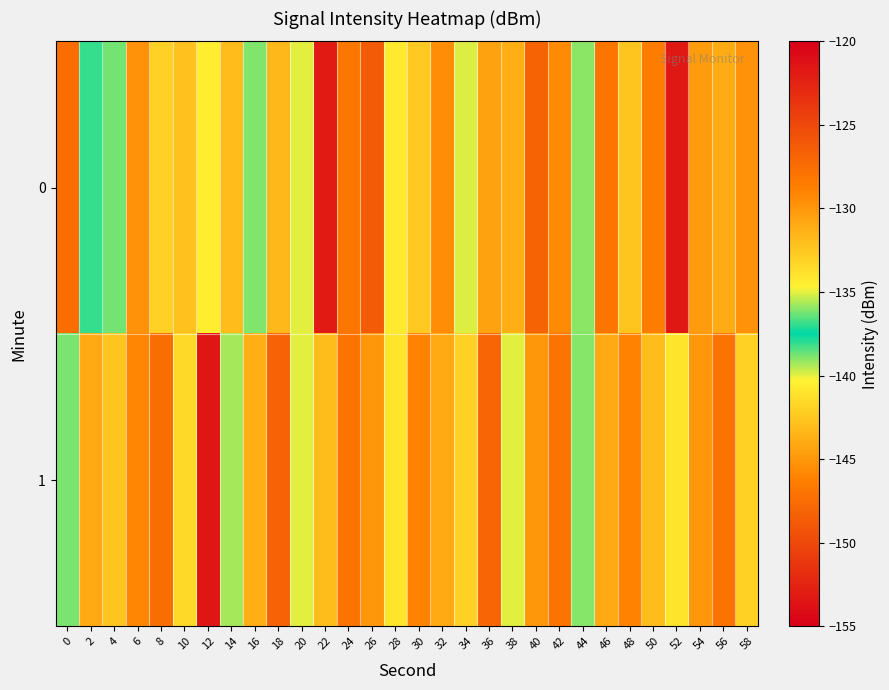

Rank the series by their maximum value, from highest to lowest.

0, 1